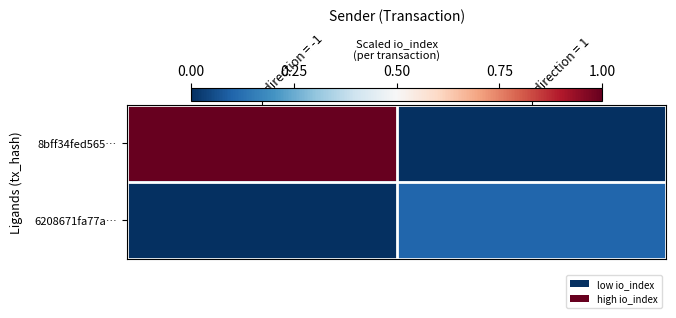

At which category is the sum across all series the highest?

direction = -1